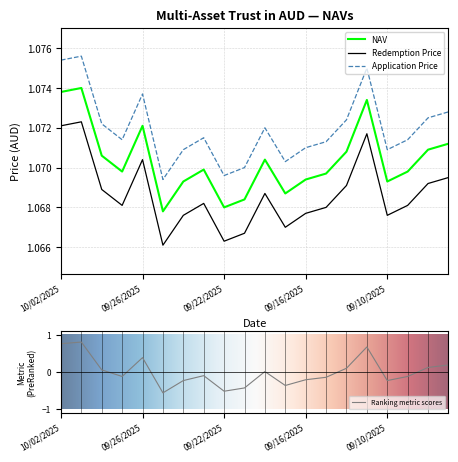

How many lines are shown in the chart?

3